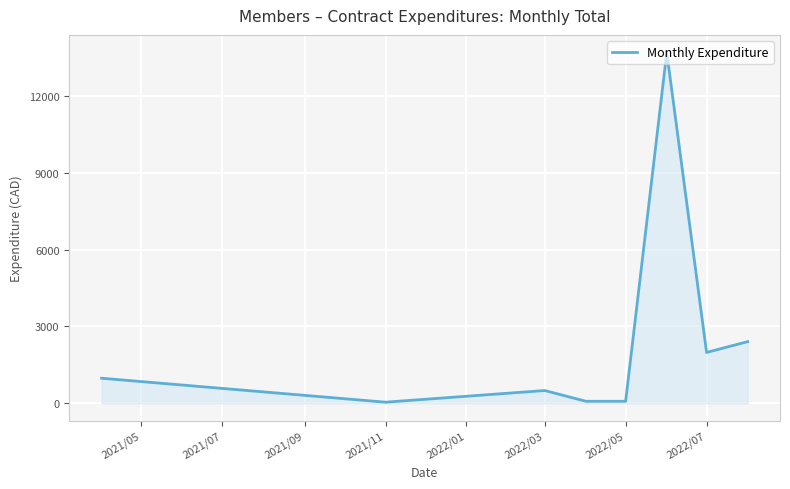

What is the maximum value shown in the chart?

13696.4